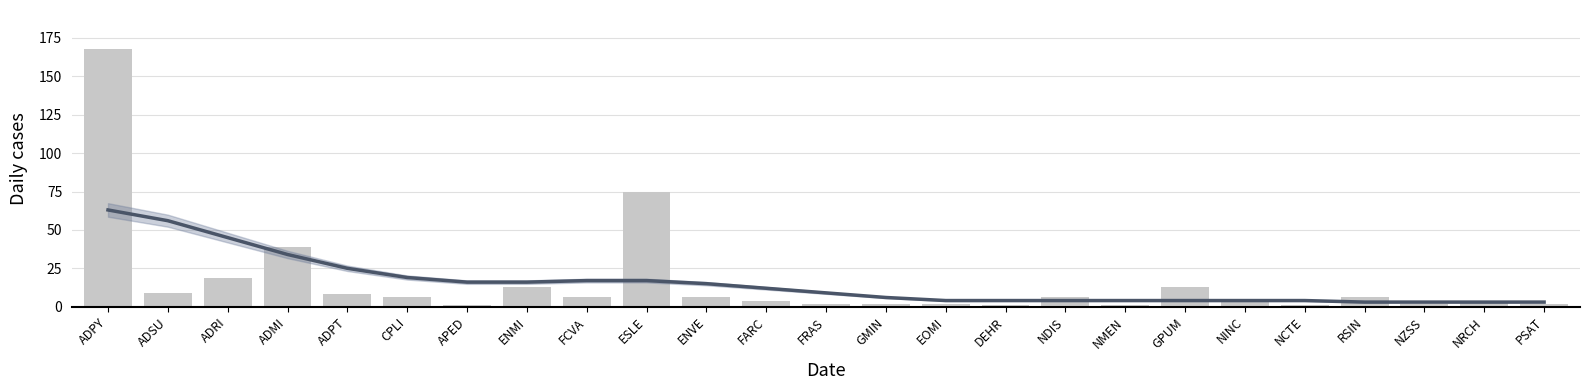

Which label corresponds to the largest value in the chart?

ADPY